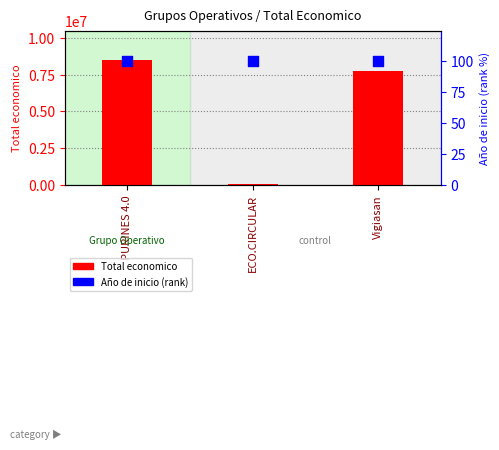

Which series reaches the maximum Y coordinate?

Total economico